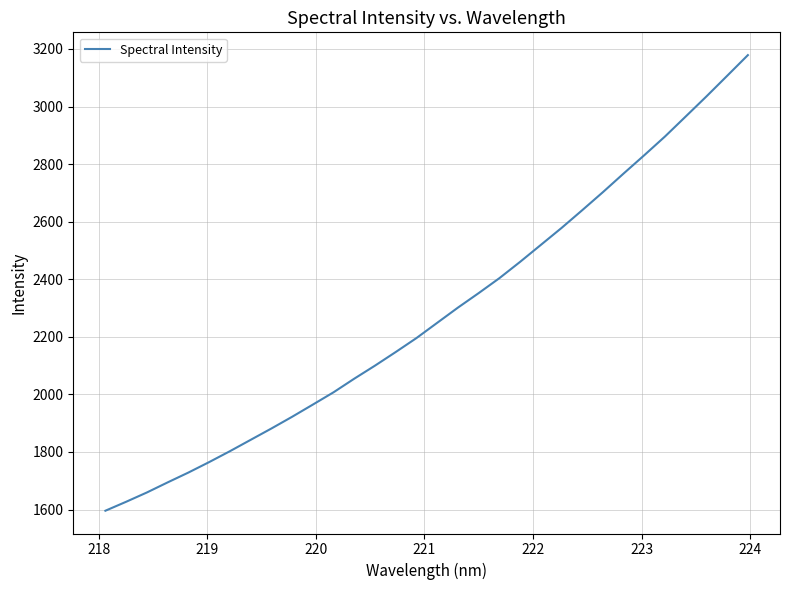

What is the smallest value displayed?

1596.0